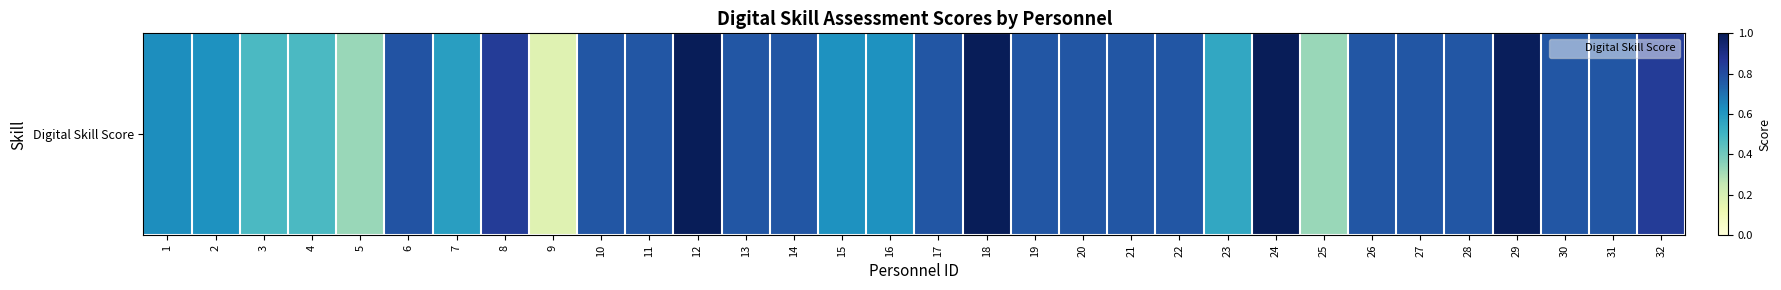

The chart shows a value of 1.4 at 30. True or false?

False